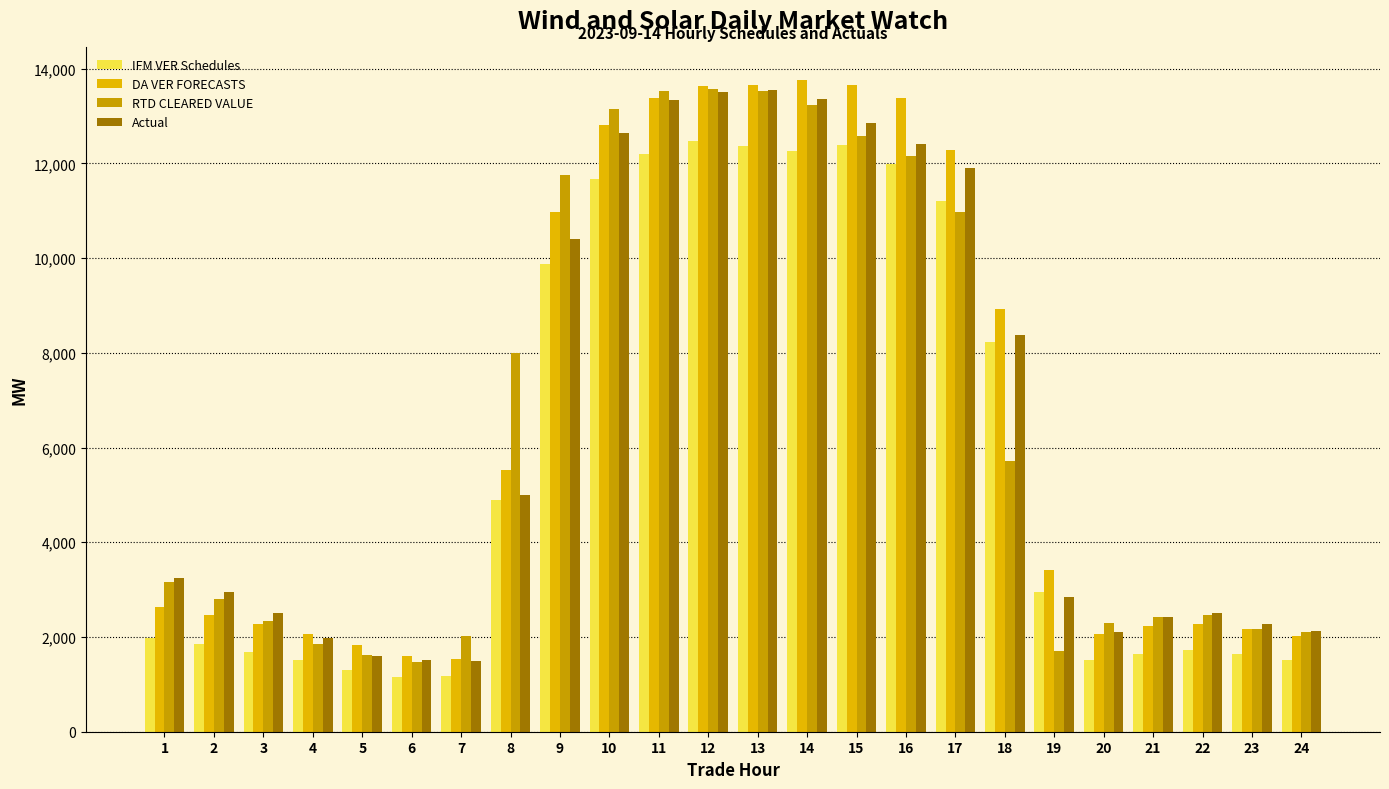

What is the difference between the RTD CLEARED VALUE values at 20 and 18?

3425.3